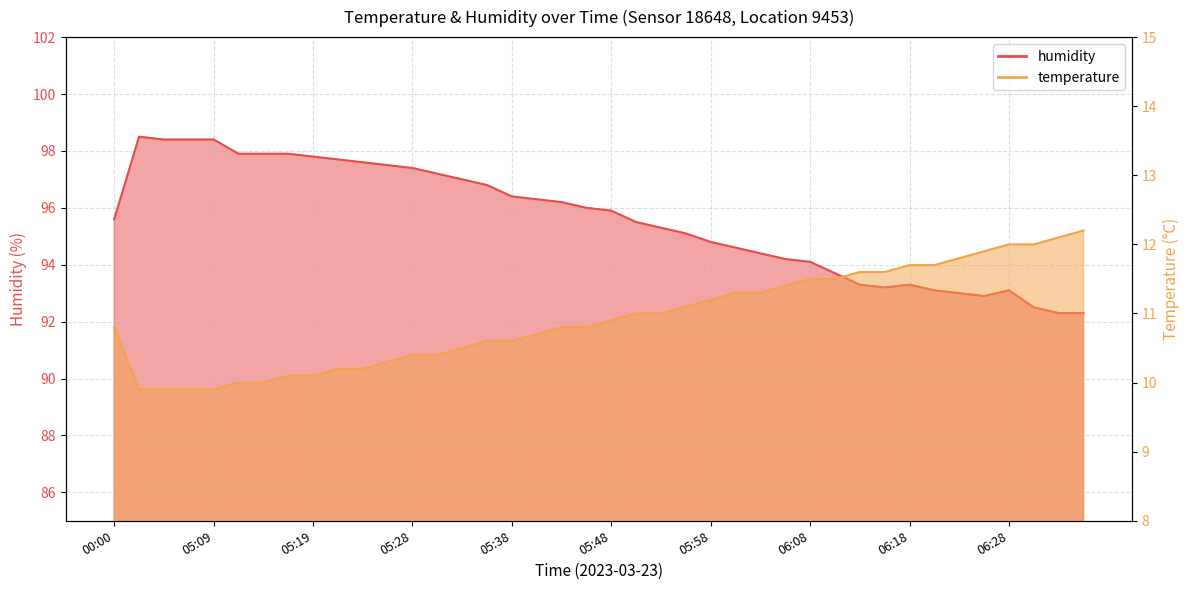

What is the difference between the second highest and minimum values in the temperature series?

2.2